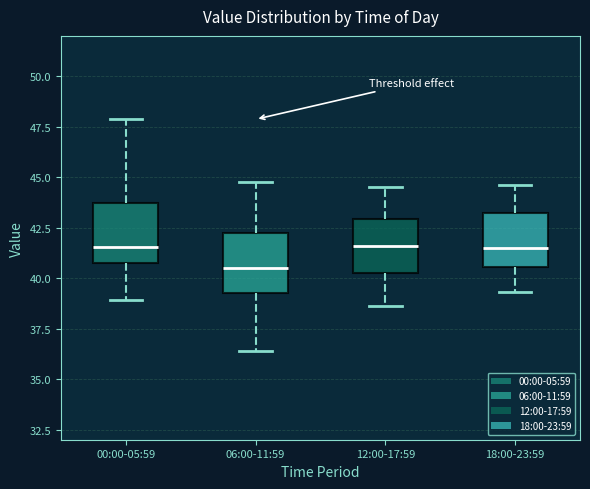

Where does the upper whisker of the box for 00:00-05:59 end on the y-axis? The values are not printed on the chart, so give them approximately, as read against the axis.

48.0